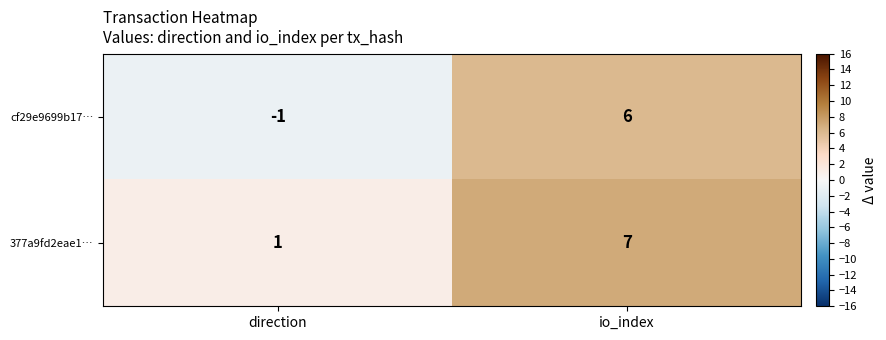

At which category is the sum across all series the highest?

io_index